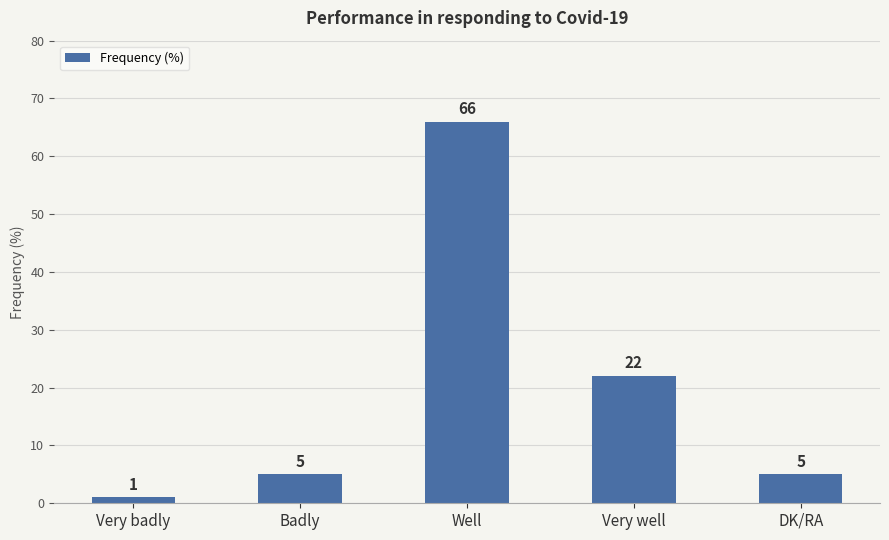

What is the sum of the values at Badly and DK/RA?

10